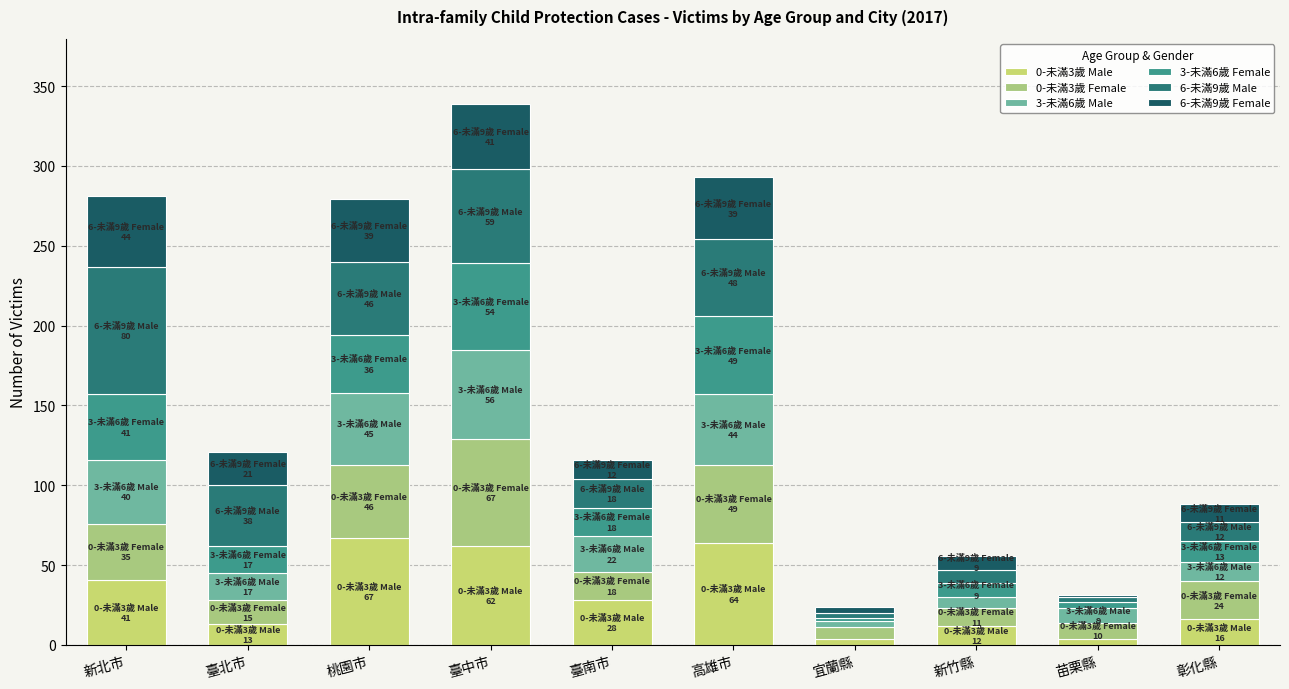

Are the bars grouped side by side (vs. stacked)?

No